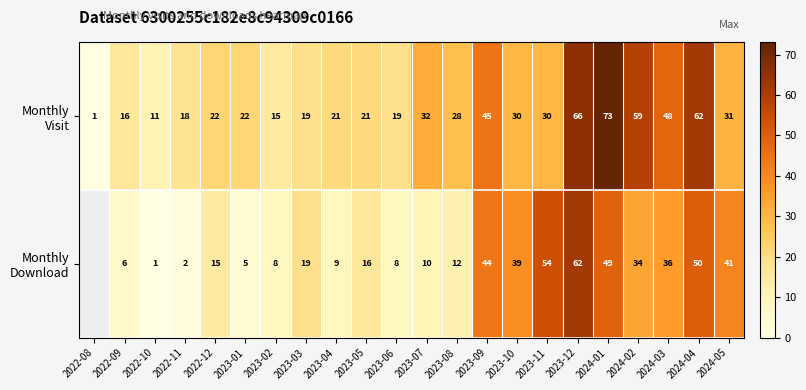

What is the total value across all series at 2023-02?

23